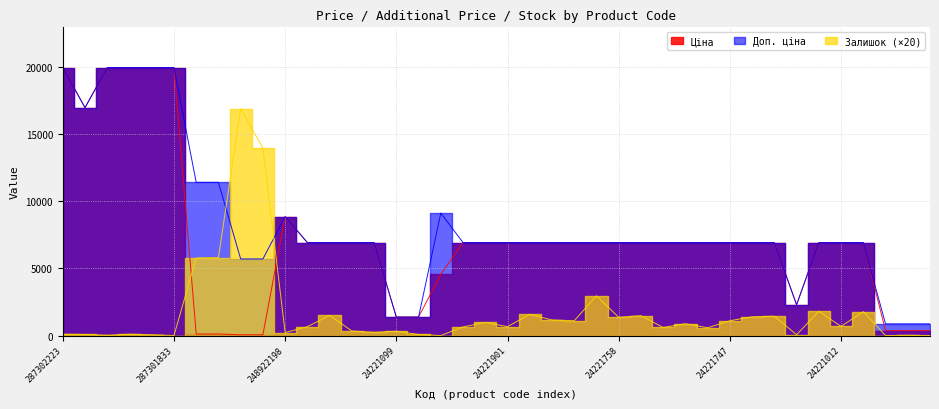

What is the average value of the Залишок series?

1710.5